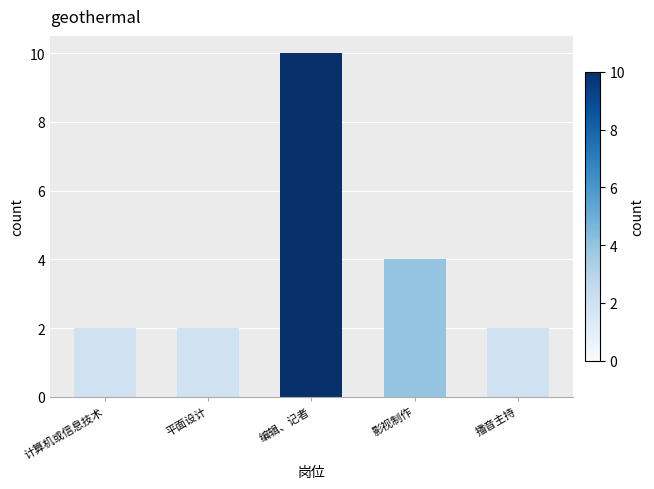

Reading left to right, transcribe all the data shown in this chart.

计算机或信息技术=2	平面设计=2	编辑、记者=10	影视制作=4	播音主持=2